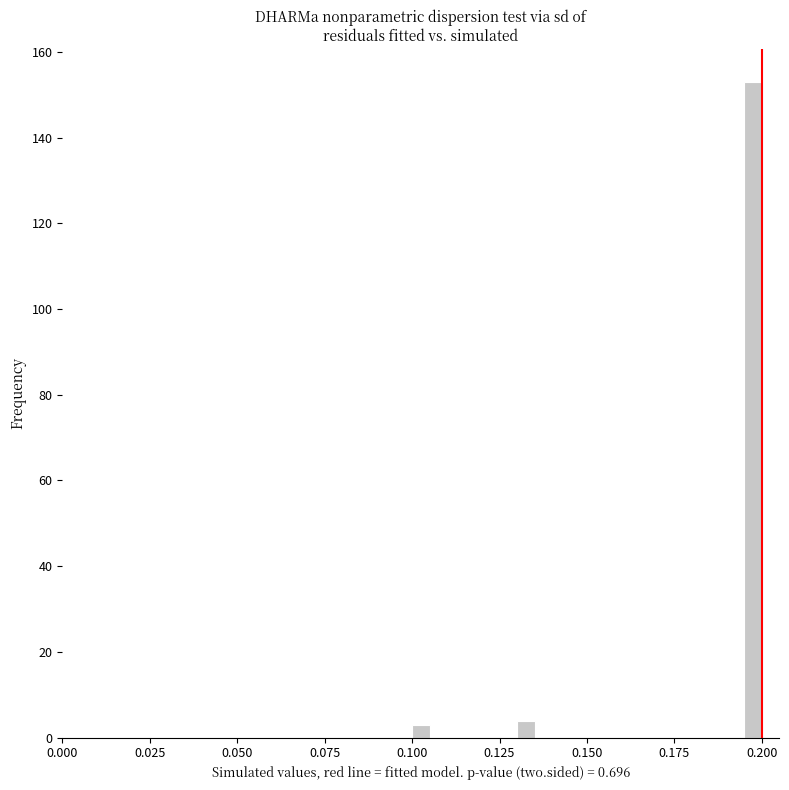

Around what value on the x-axis is the tallest bar? Give the approximate position of its centre, as read against the axis.

0.200